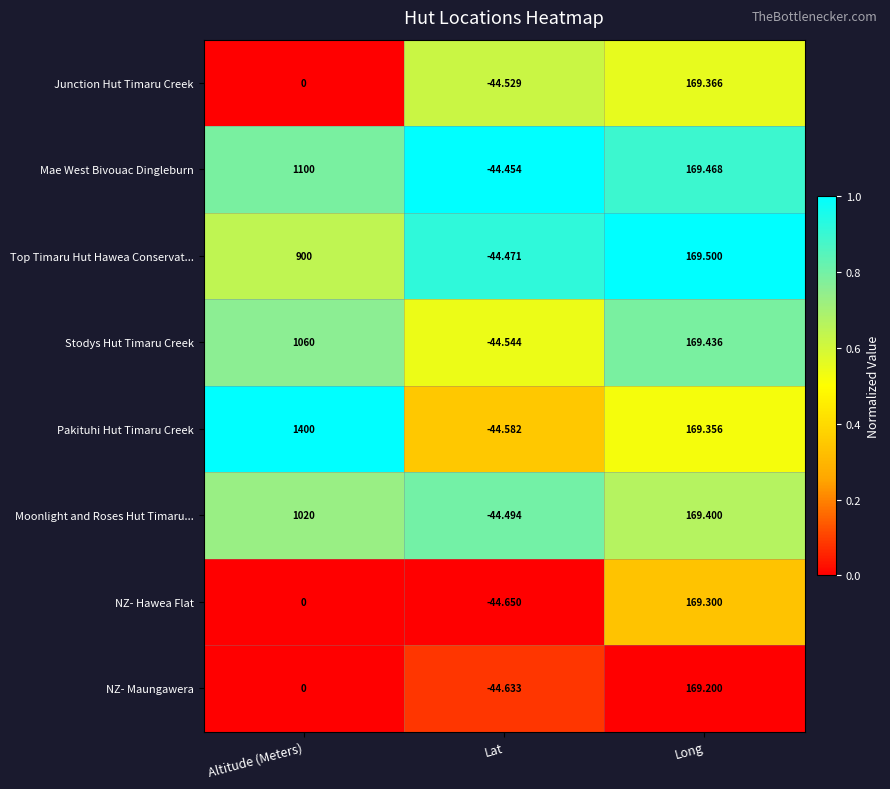

At which category does the chart reach its minimum across all series?

Lat